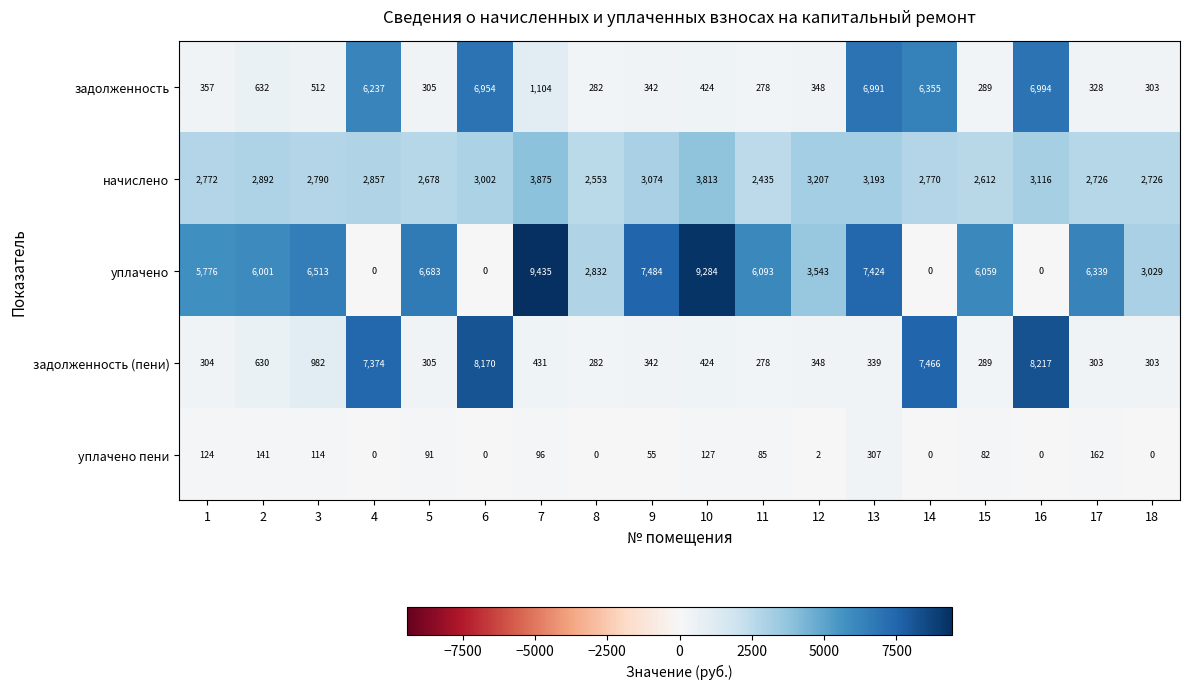

At how many categories does at least one series exceed 5978?

14